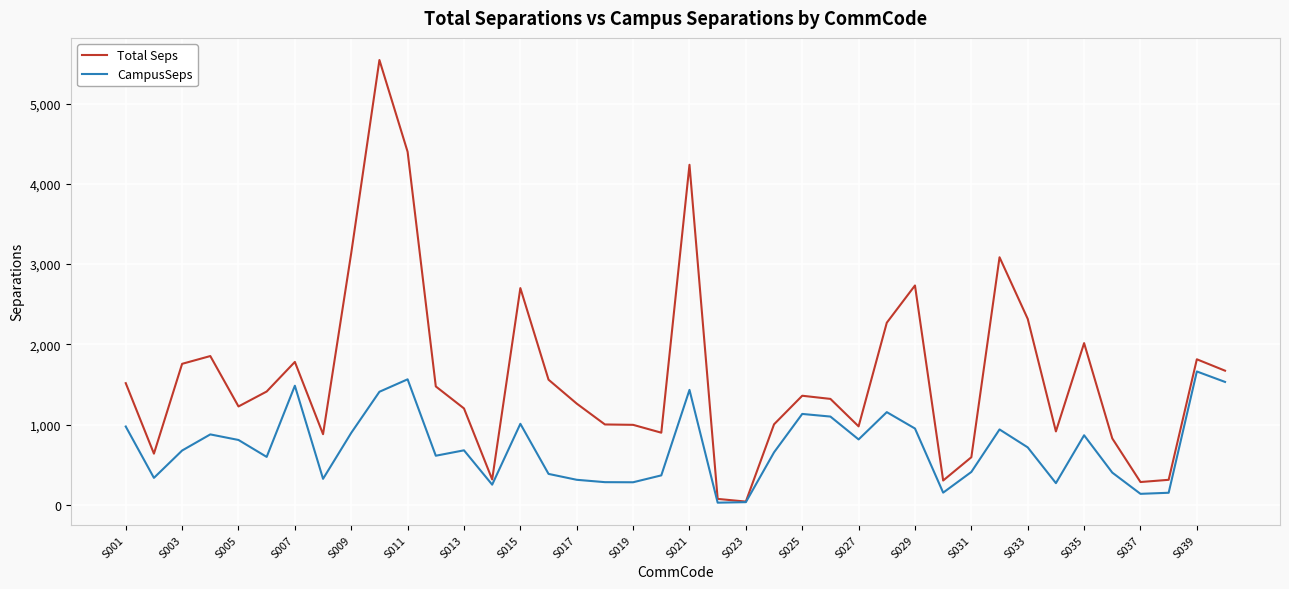

What are all the series names shown in the legend?

Total Seps, CampusSeps